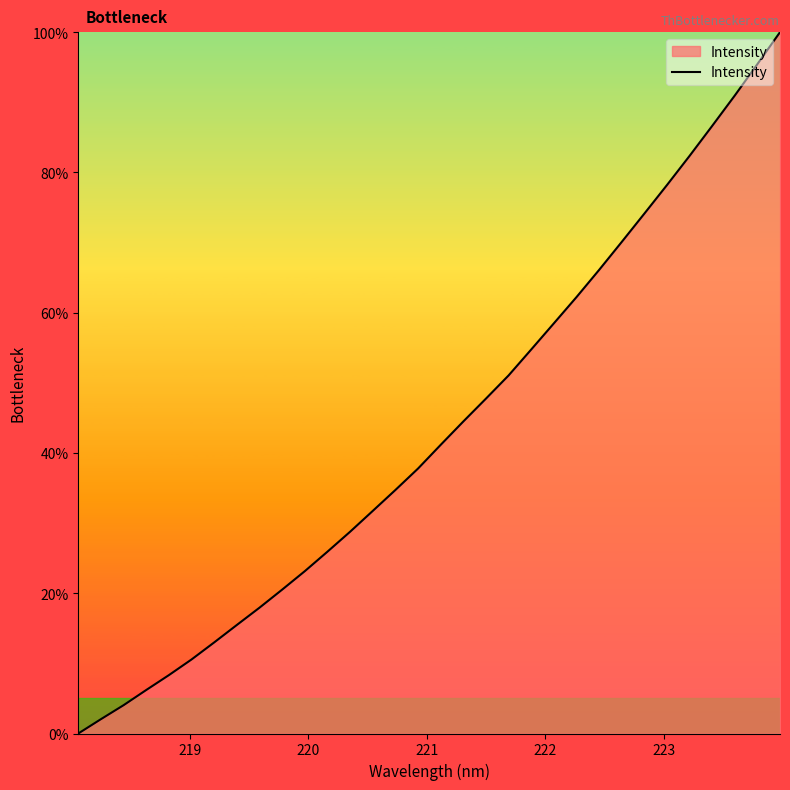

What is the maximum value shown in the chart?

100.0